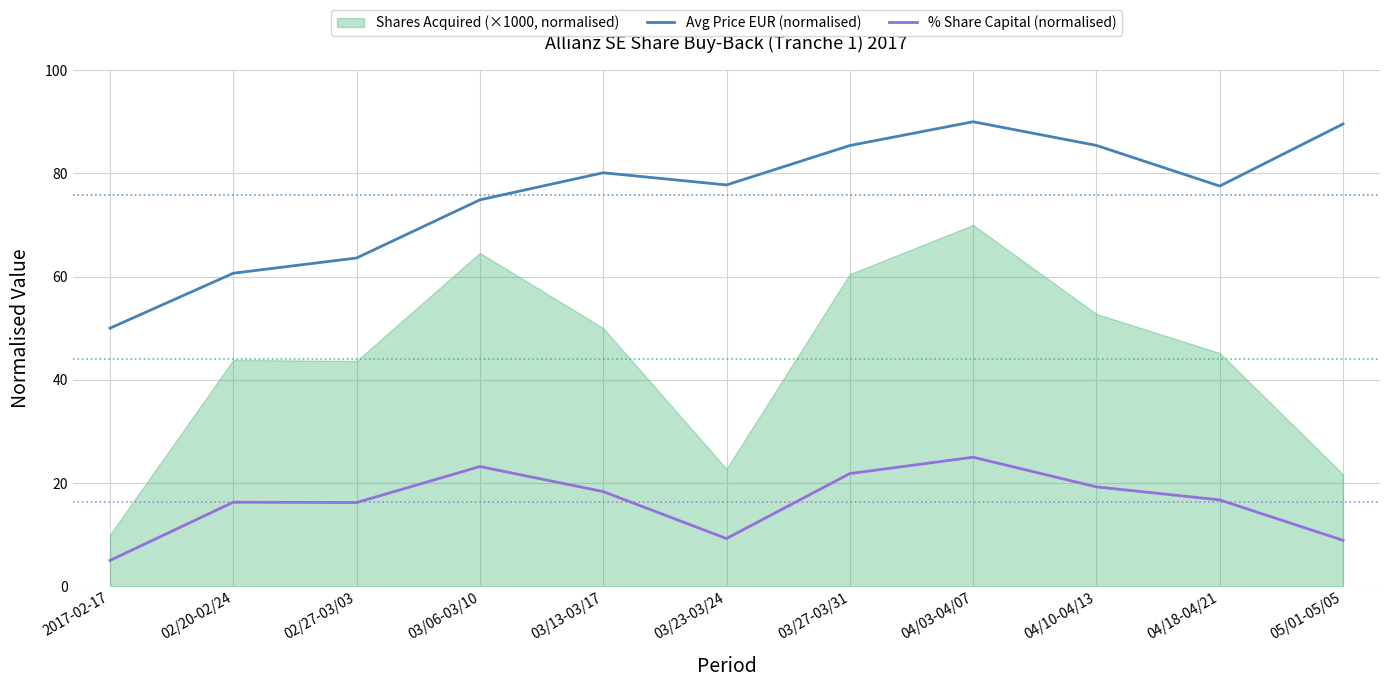

What is the difference between the maximum and minimum values in the Avg Price EUR (normalised) series?

40.0